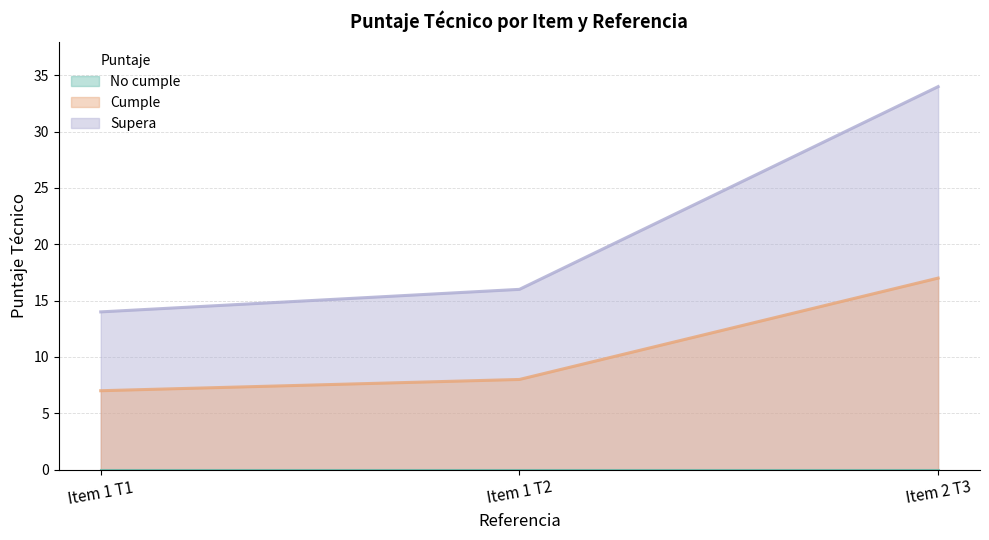

Rank the series by their average value, from highest to lowest.

Supera, Cumple, No cumple